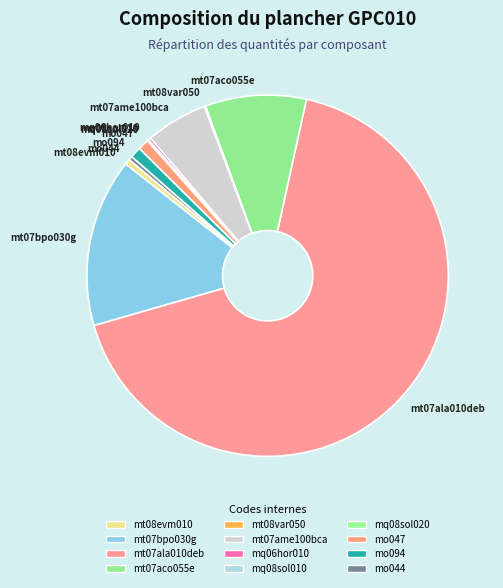

The mt07aco055e slice represents 9% of the pie. True or false?

True